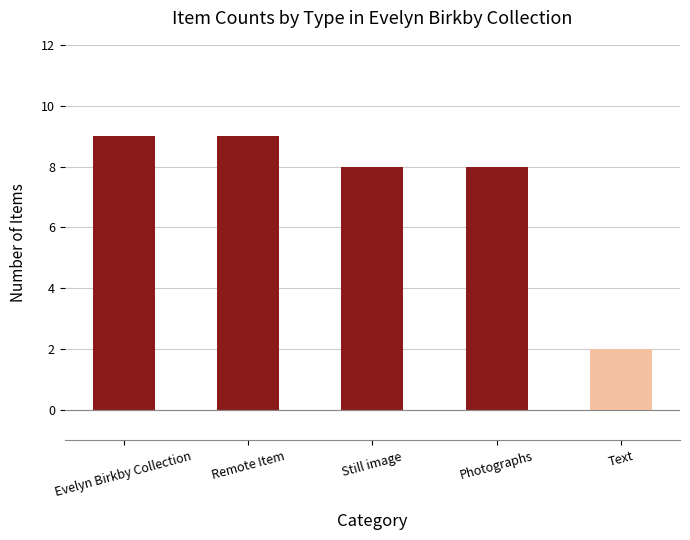

What is the approximate value at Remote Item?

9